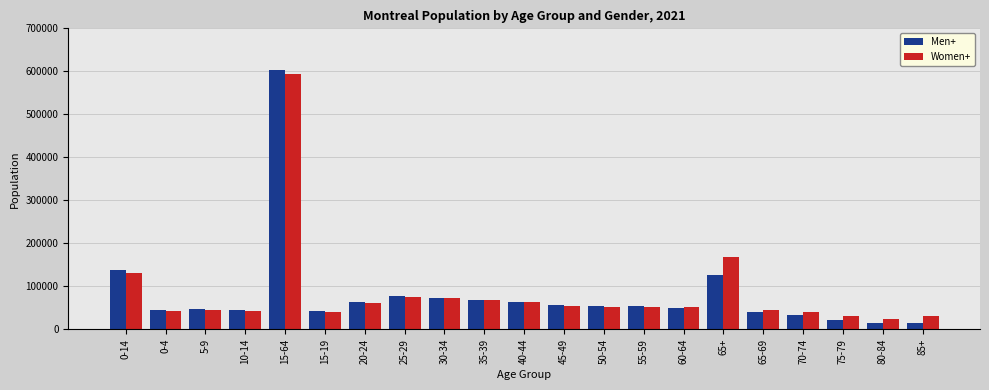

Between 15-19 and 65+, which series saw the biggest shift?

Women+